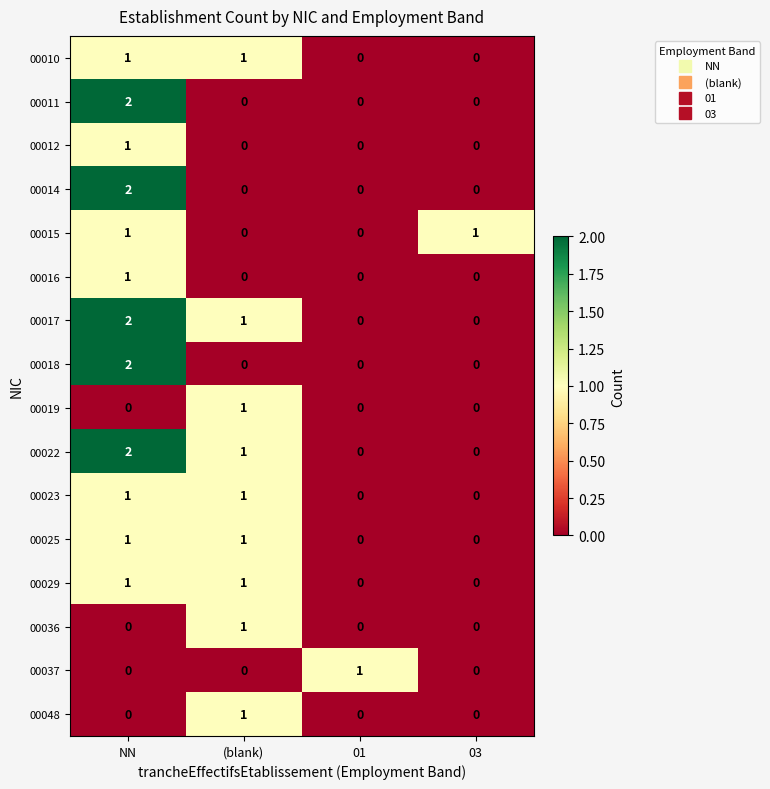

The value of 00029 at (blank) is 1. True or false?

True